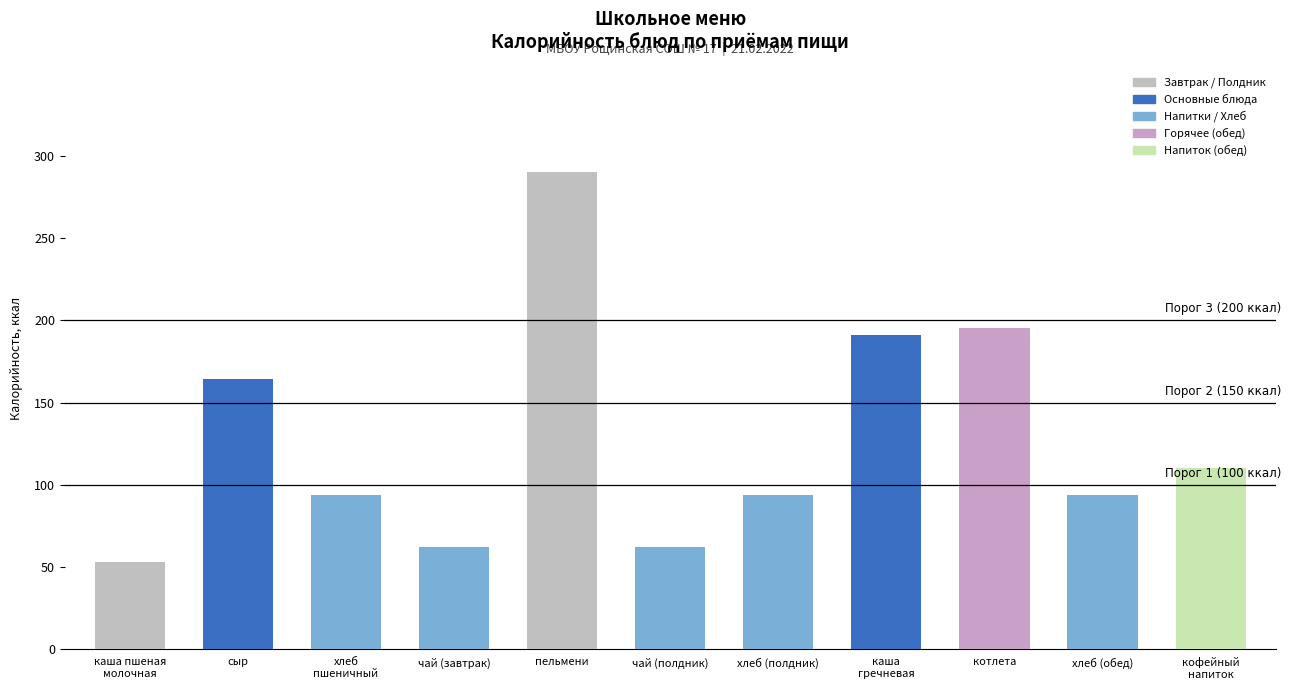

What is the difference between the maximum and minimum values?

237.0